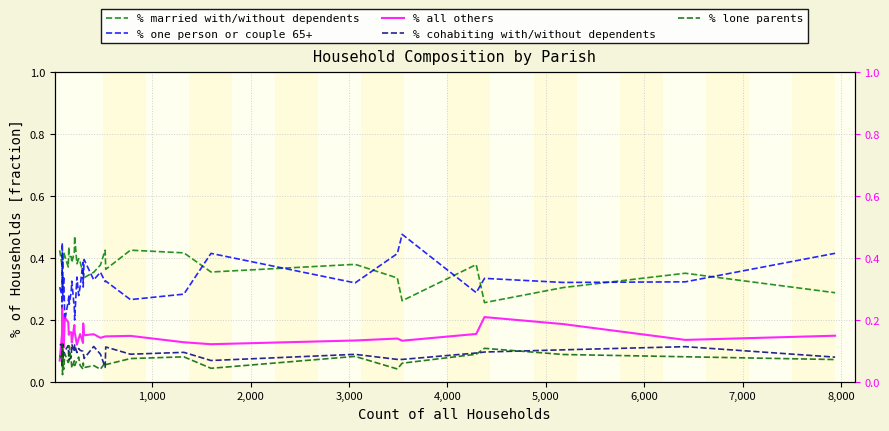

How many intersections are there between % married with/without dependents and % one person or couple 65+?

13